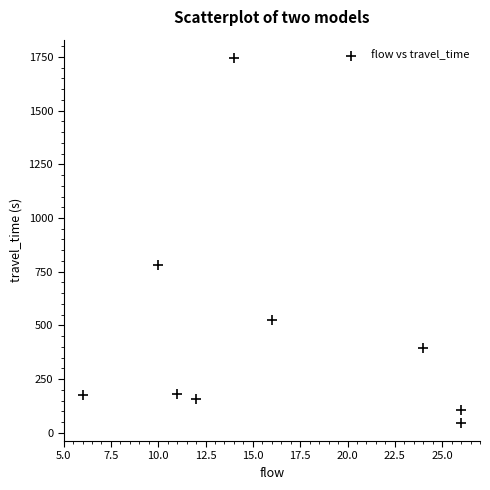

What Y value in the scatter plot is closest to 896?

782